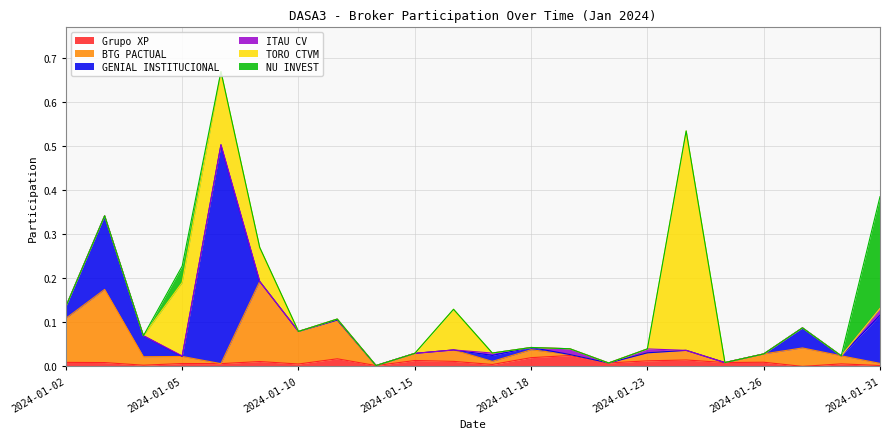

Does the chart display data point markers on the line(s)?

No